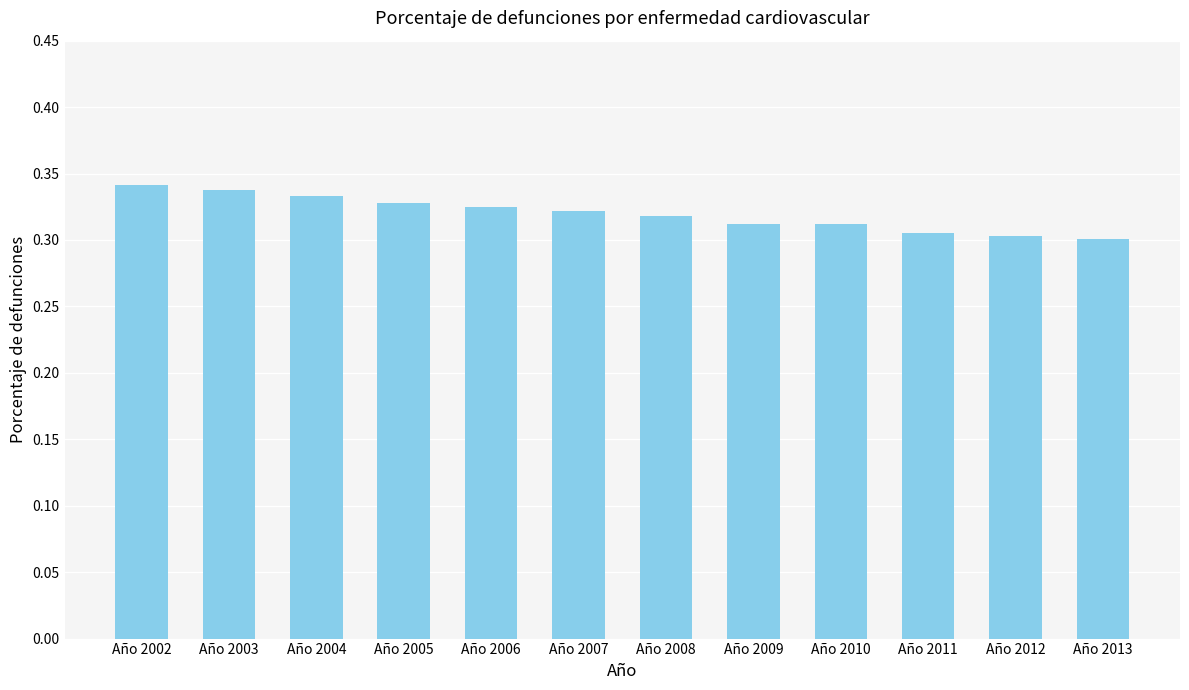

The value at Año 2011 is 0.4. True or false?

False